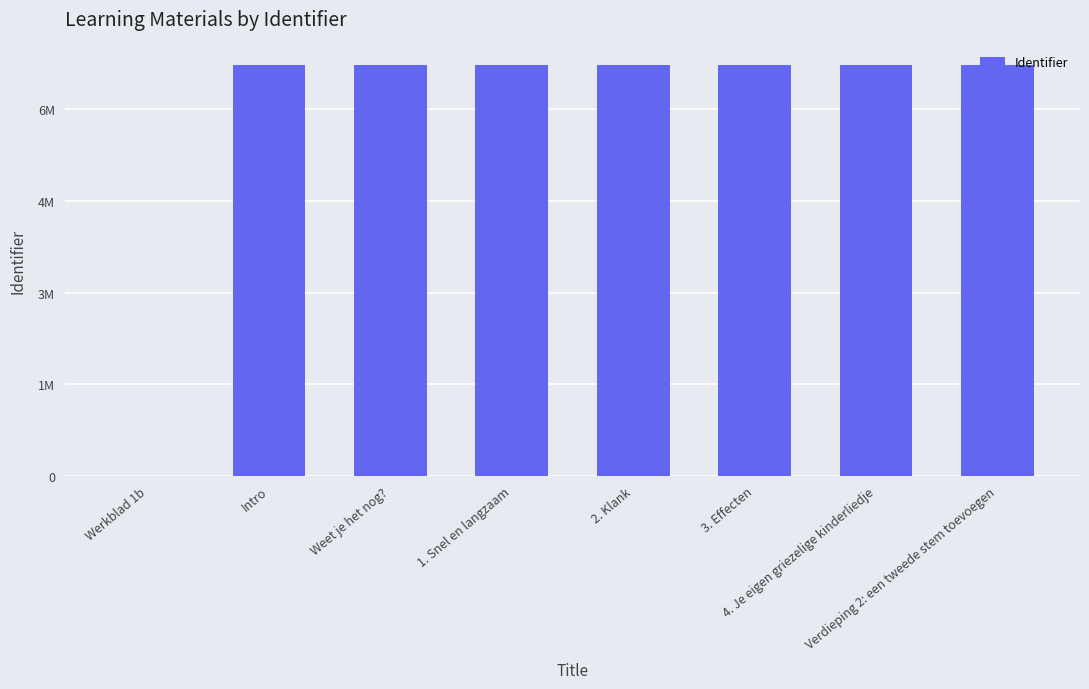

Are the bars horizontal?

No